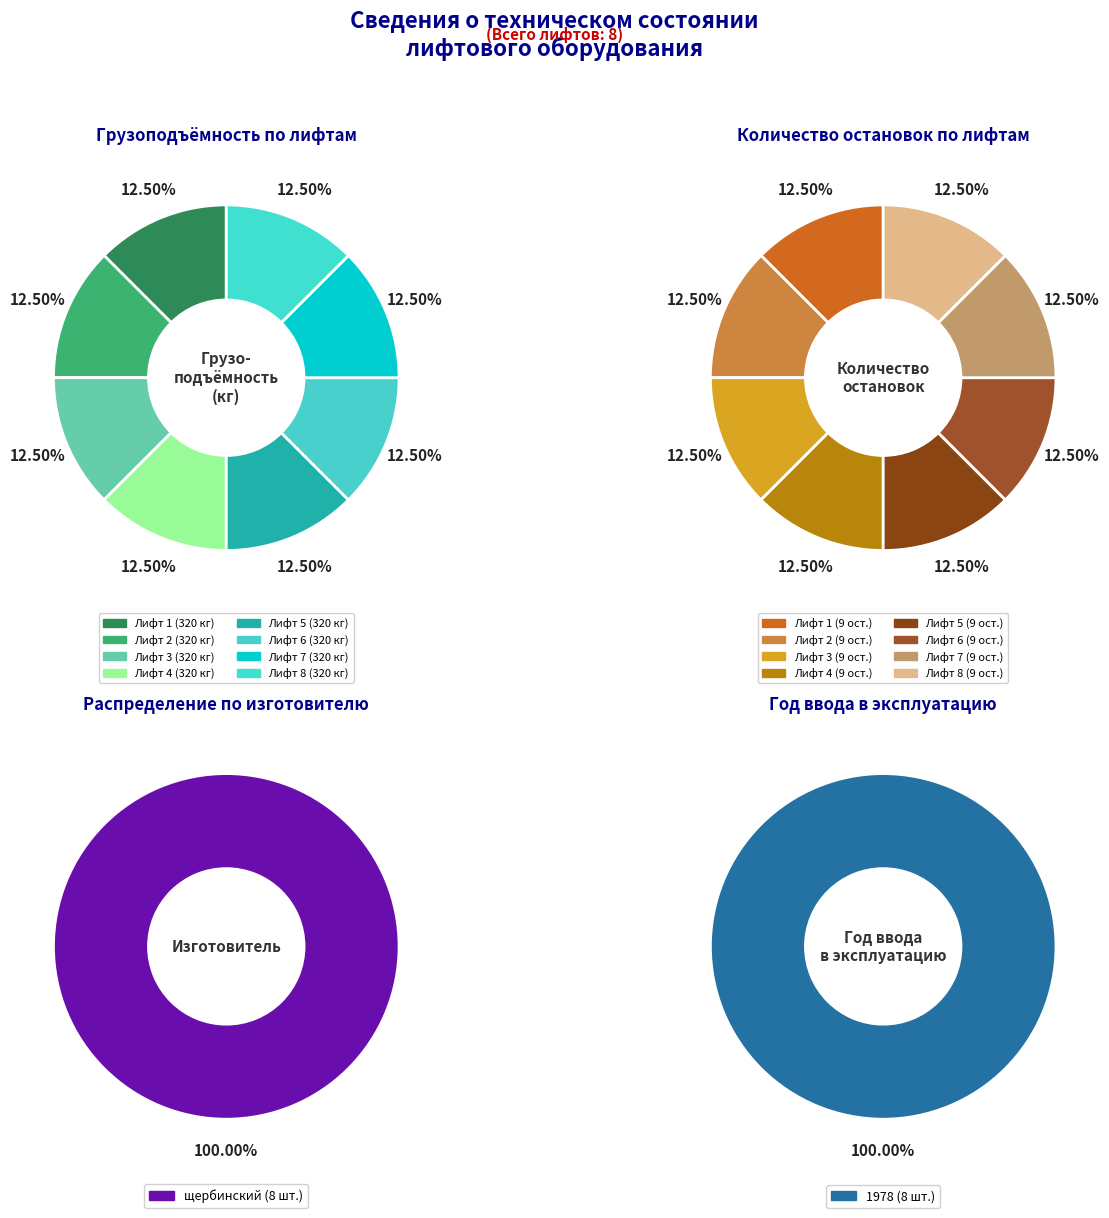

Does Лифт 2 represent more than half of the total?

No